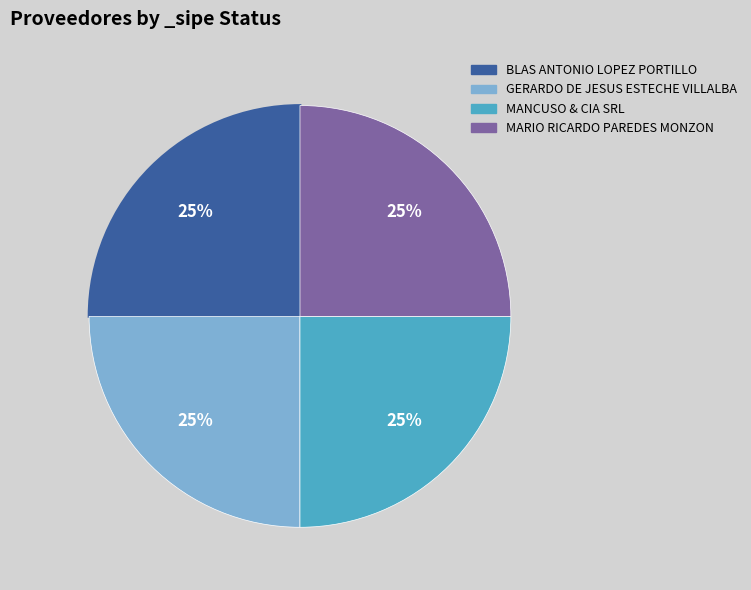

Is there a majority slice in this chart?

No